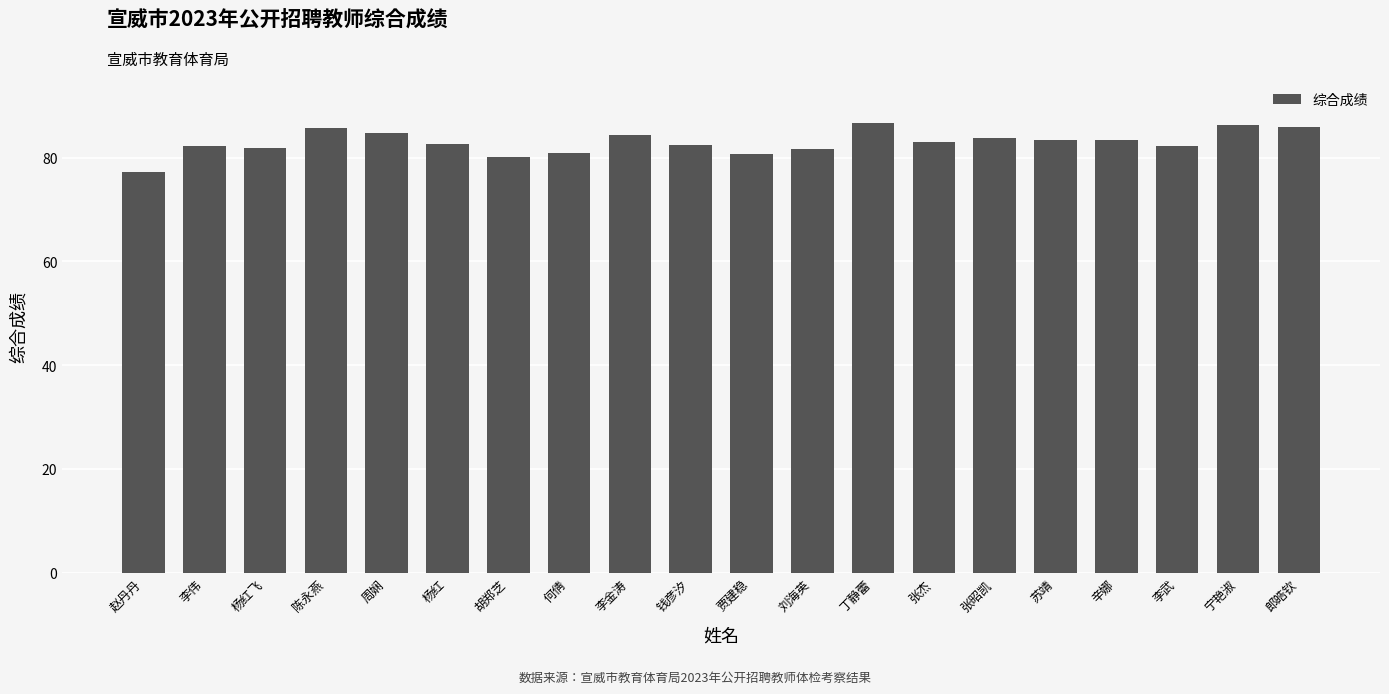

What is the difference between the maximum and minimum values?

9.4